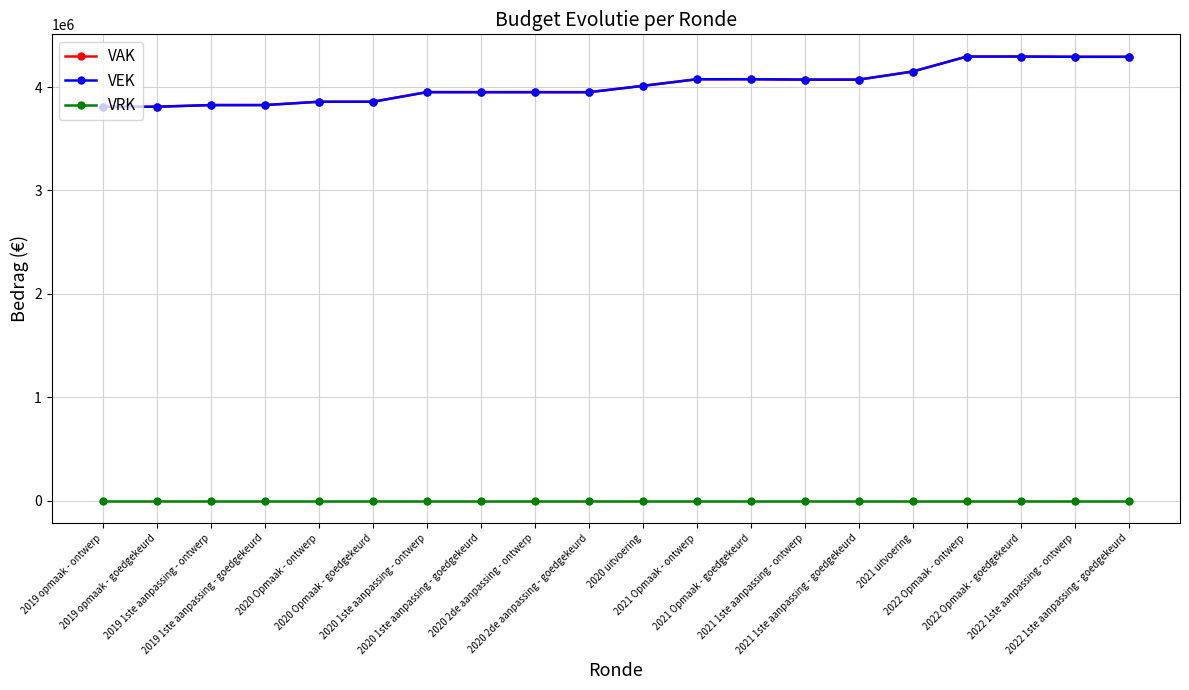

Which category has the lowest value in the VAK series?

2019 opmaak - ontwerp